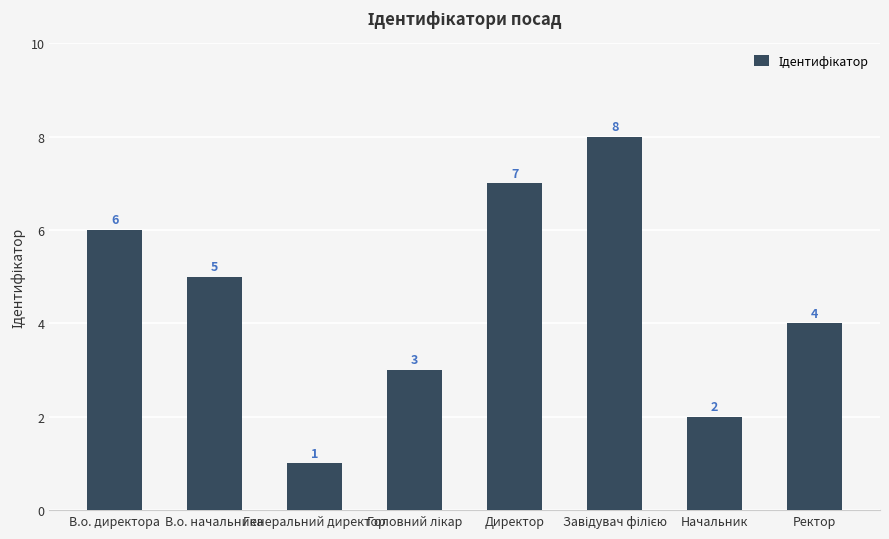

What is the difference between the maximum and second lowest values?

6